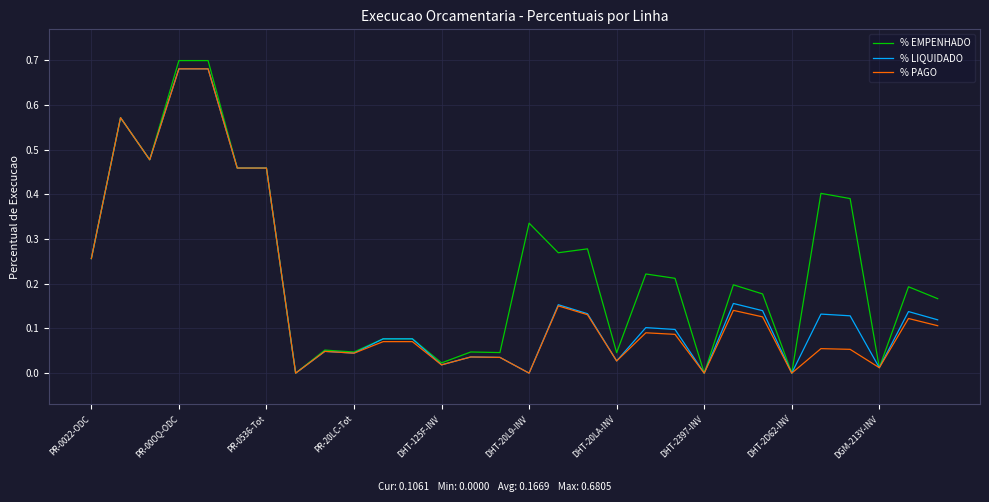

Which series has the widest spread of values?

% EMPENHADO